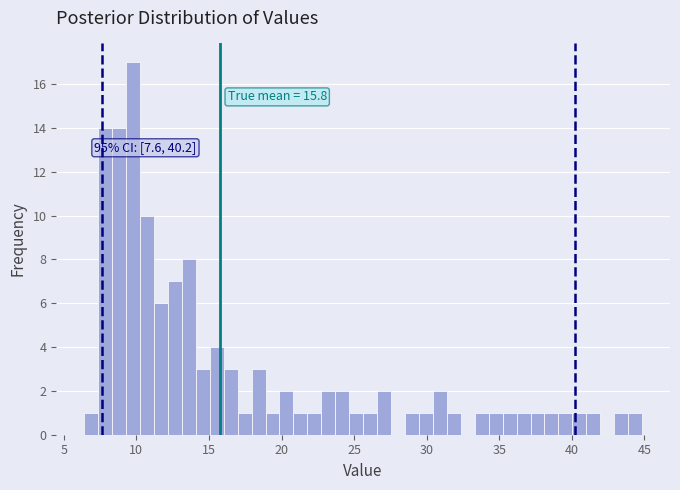

Around what value on the x-axis is the tallest bar? Give the approximate position of its centre, as read against the axis.

10.0